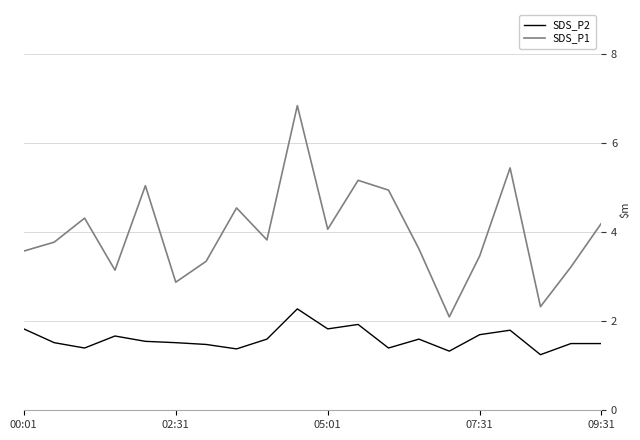

Which series has the largest total across all categories?

SDS_P1